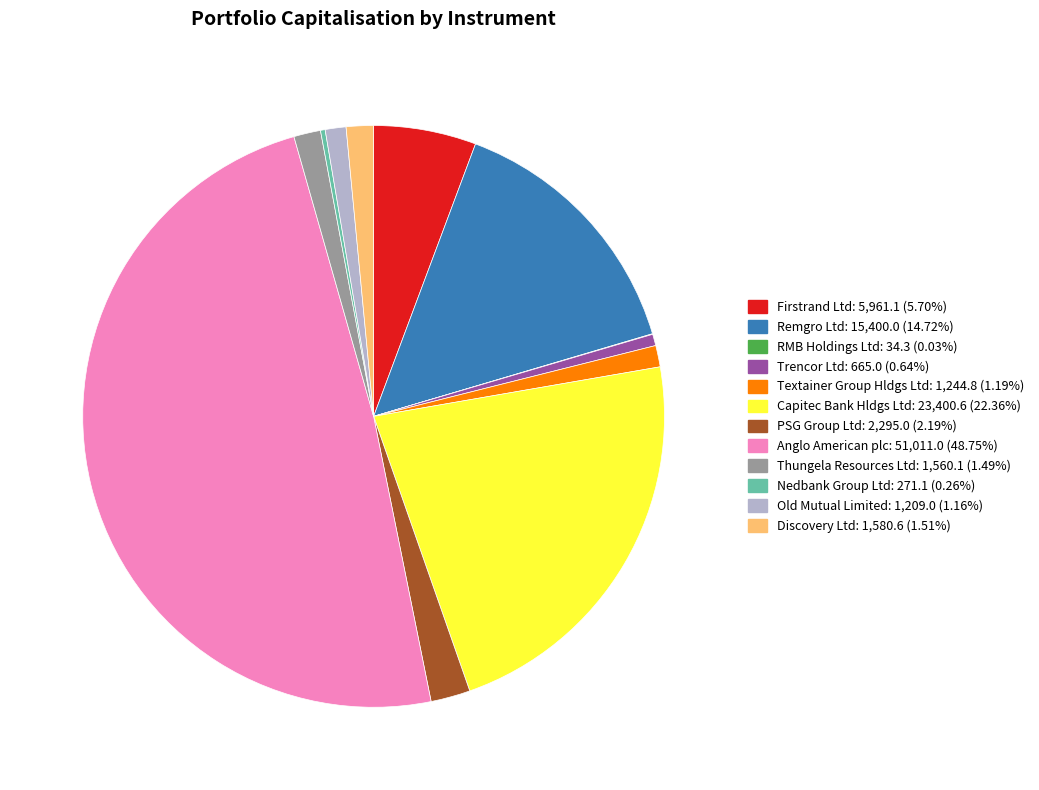

Which slice is the largest?

Anglo American plc